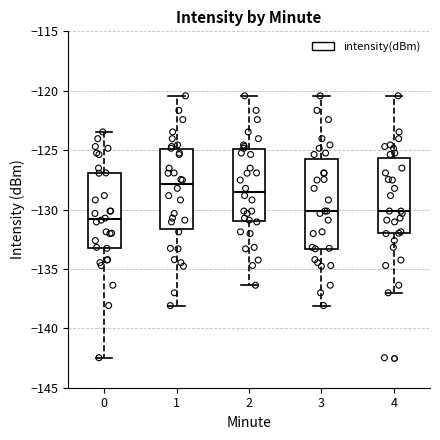

Comparing the boxes themselves (not the whiskers), which one is the tallest?

3